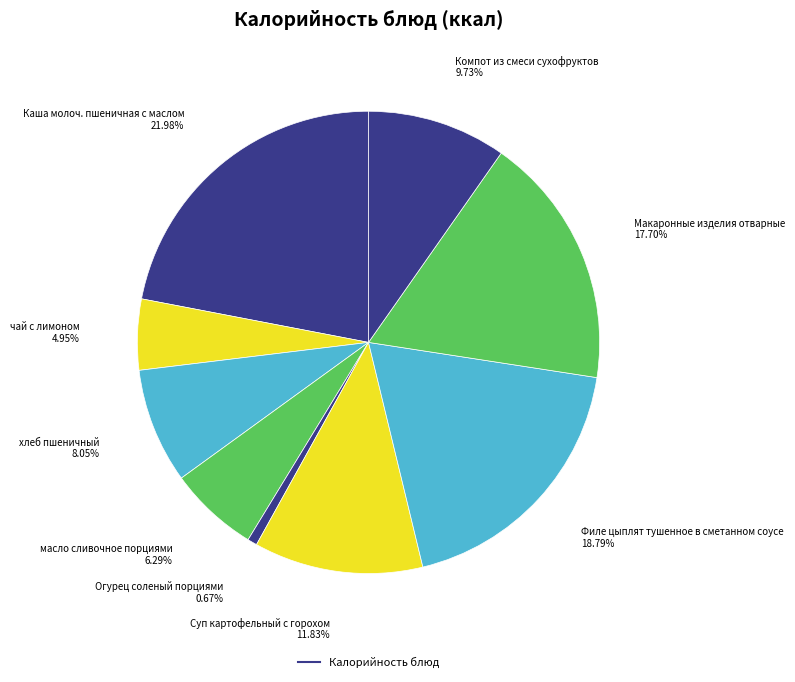

Rank the categories by value from lowest to highest.

Огурец соленый порциями, чай с лимоном, масло сливочное порциями, хлеб пшеничный, Компот из смеси сухофруктов, Суп картофельный с горохом, Макаронные изделия отварные, Филе цыплят тушенное в сметанном соусе, Каша молоч. пшеничная с маслом